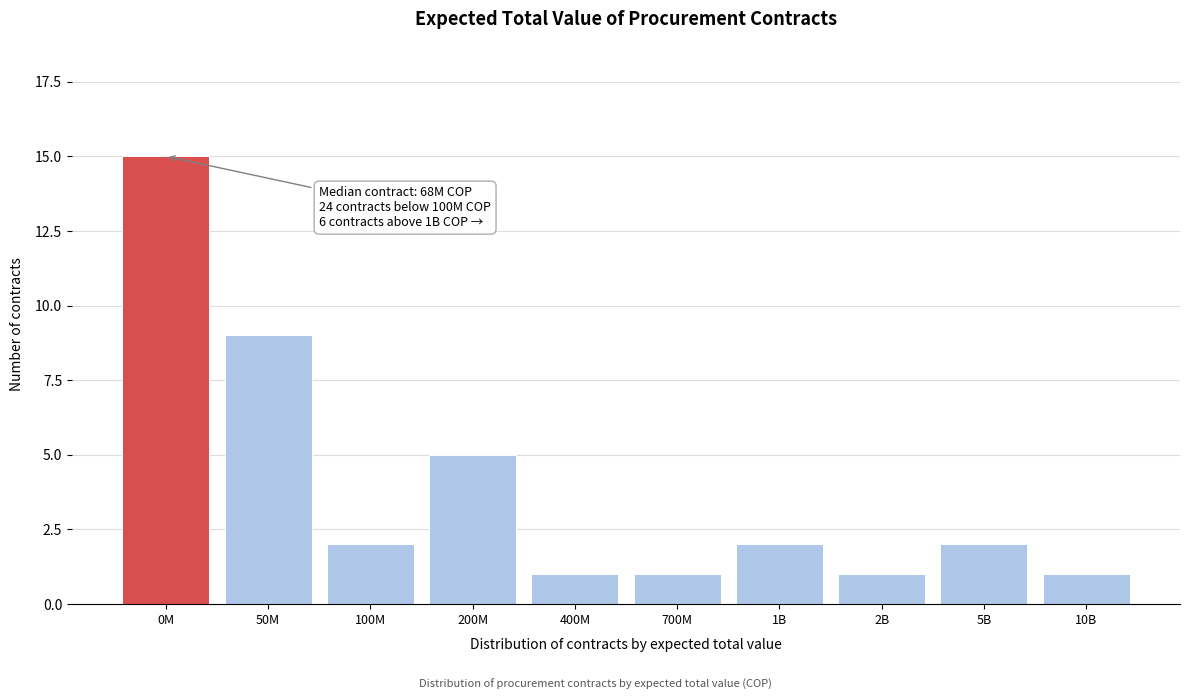

Reading right to left, what are all the values shown in this chart?

1	2	1	2	1	1	5	2	9	15